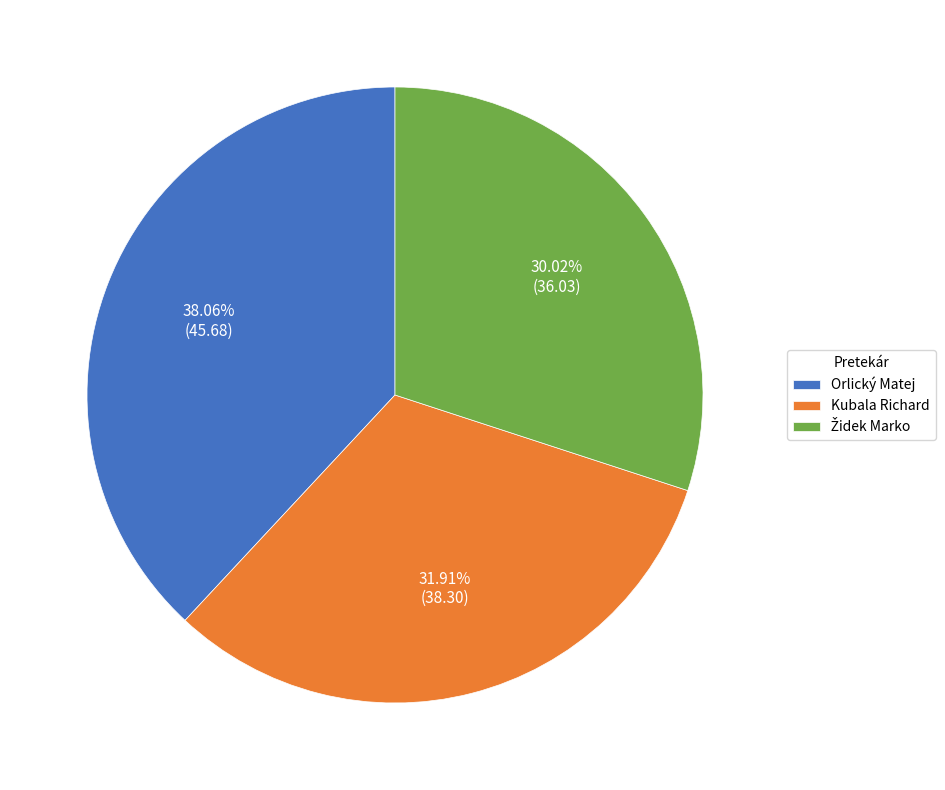

Does any single category account for the majority?

No